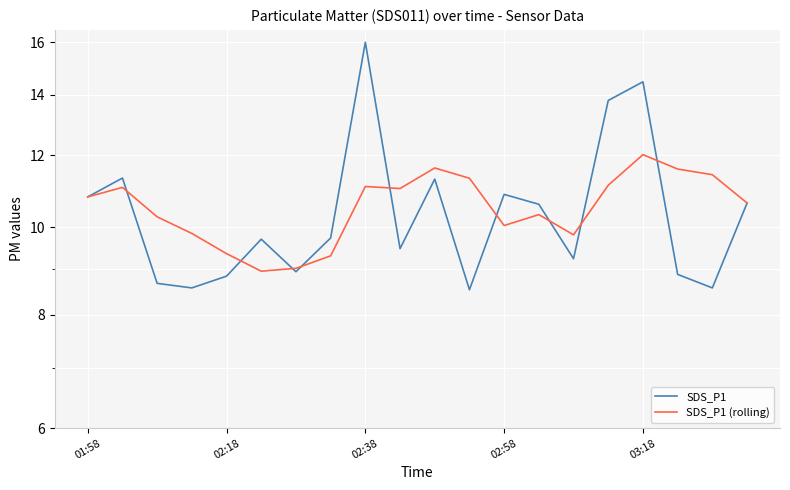

What are all the series names shown in the legend?

SDS_P1, SDS_P1 (rolling)